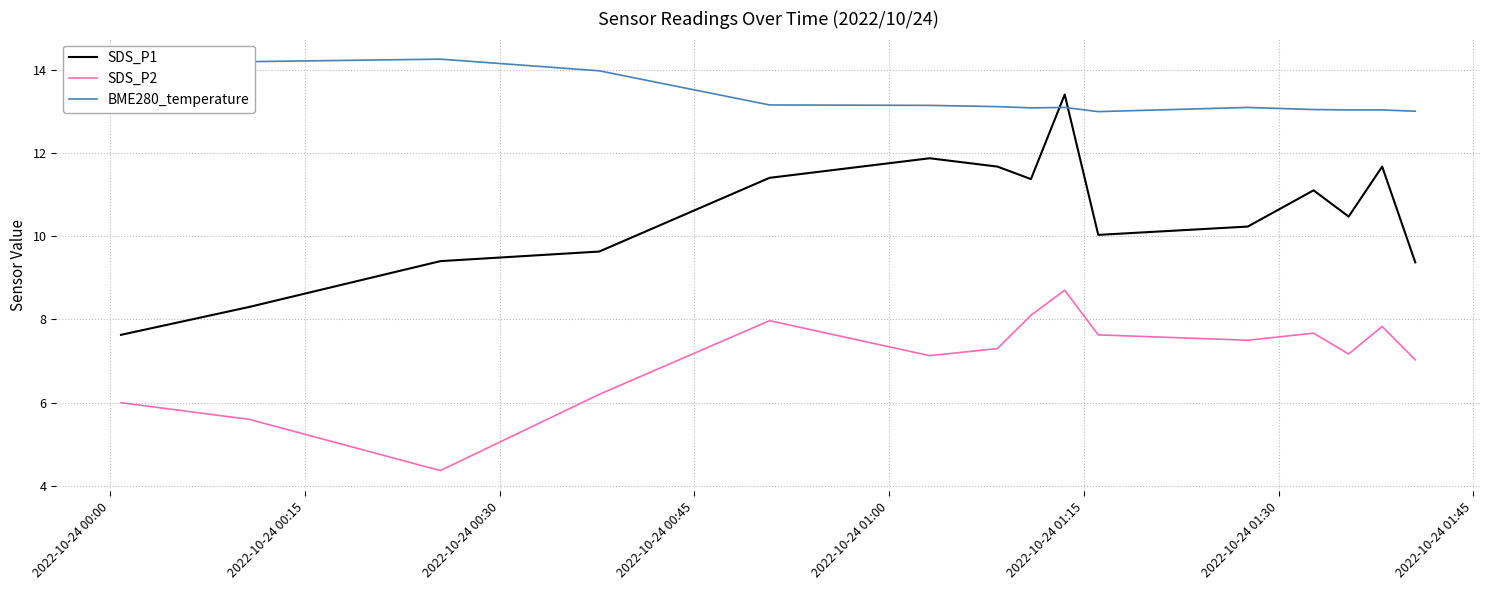

Which series has the largest total across all categories?

BME280_temperature